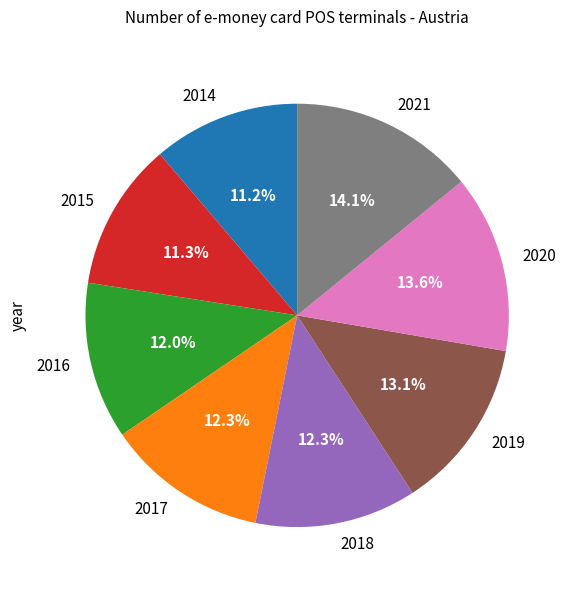

Approximately how many times larger is the value at 2020 compared to 2018?

1.1